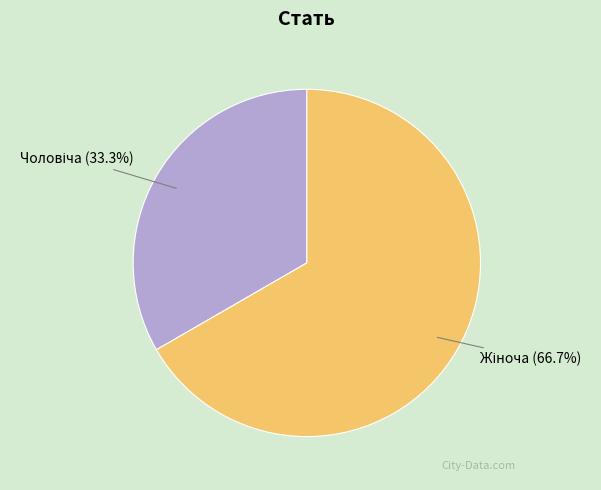

Is there any slice that represents more than half of the pie?

Yes